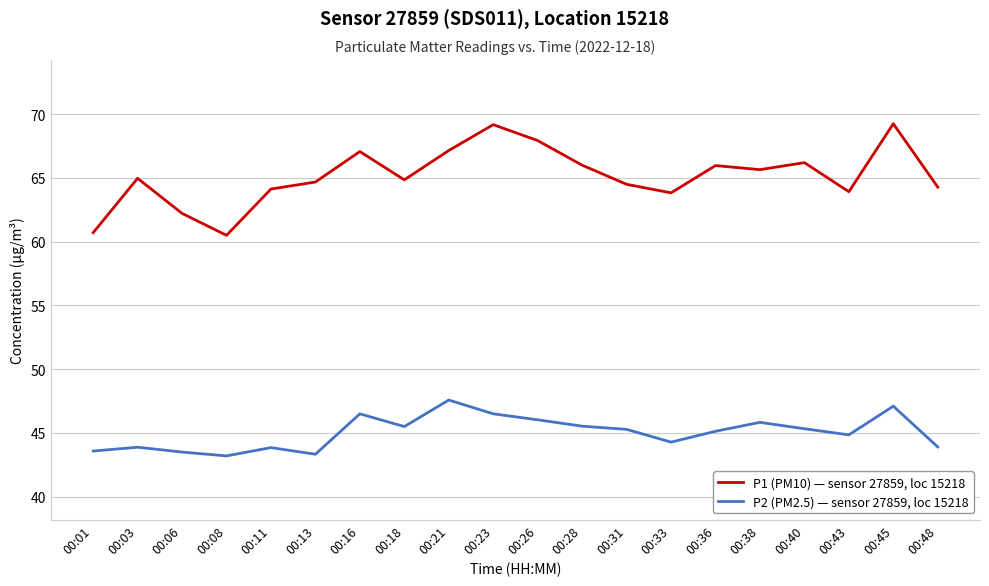

At which category is the sum across all series the highest?

00:45